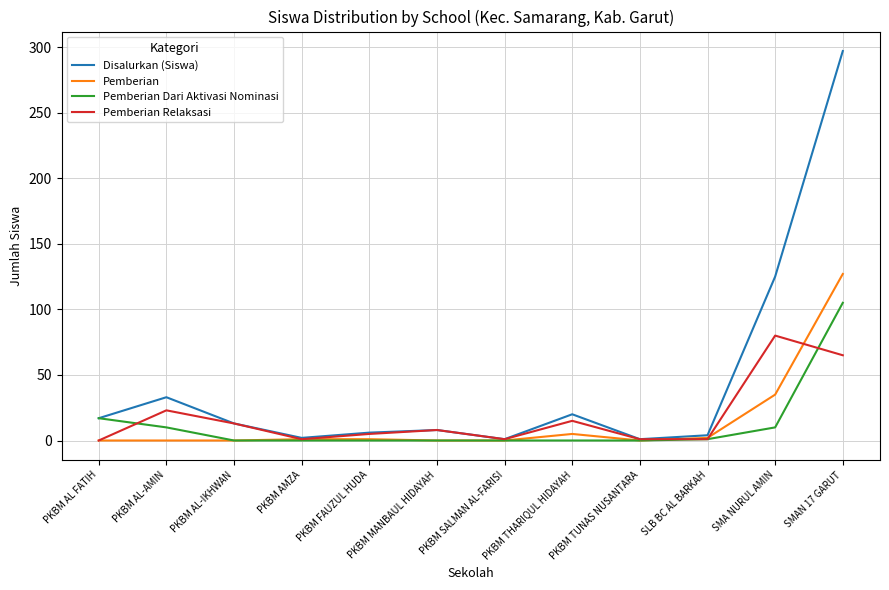

At which category does the chart reach its peak across all series?

SMAN 17 GARUT